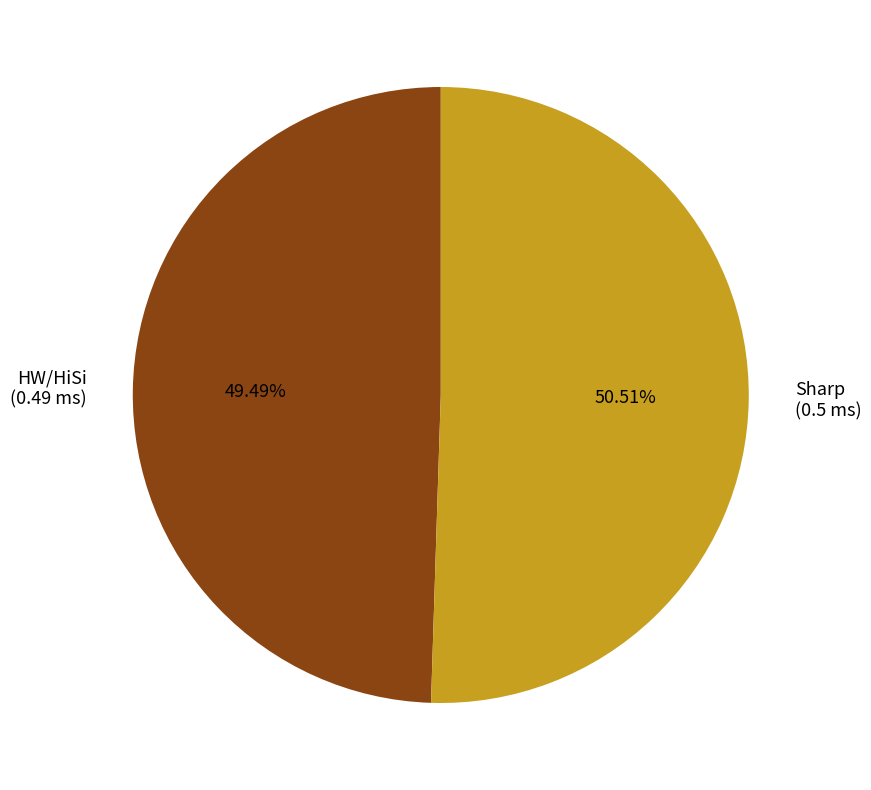

Which category has the smallest portion of the pie?

HW/HiSi